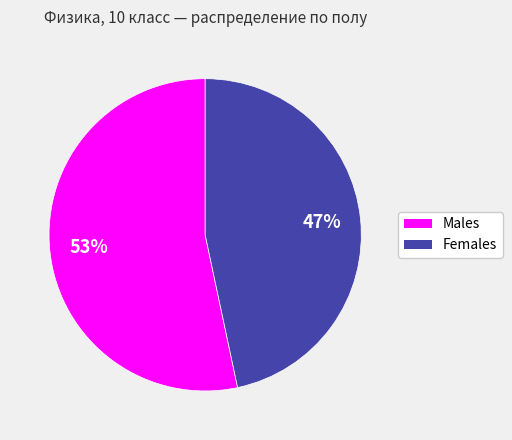

To the nearest percent, what is the average slice percentage?

50%